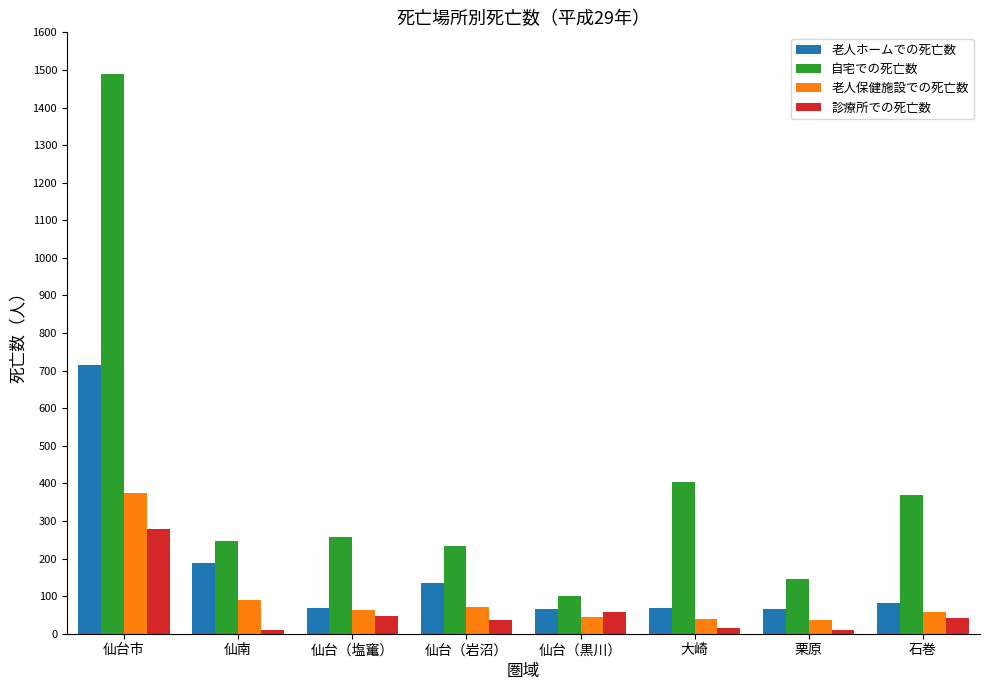

At which category is the sum across all series the highest?

仙台市